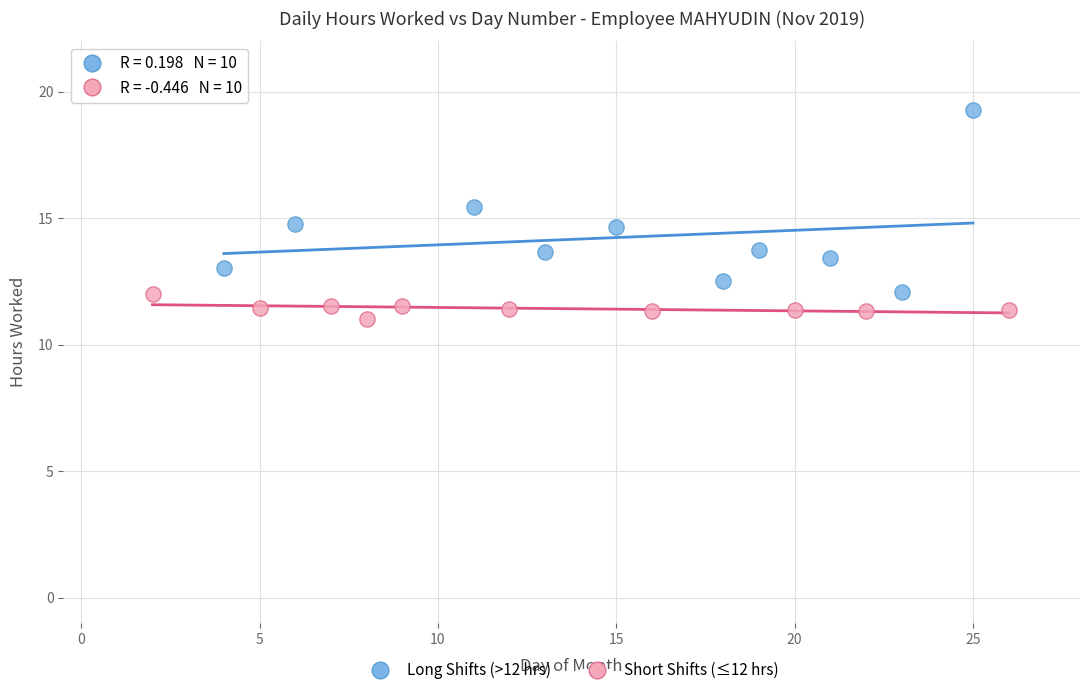

Which series reaches the minimum Y coordinate?

Short Shifts (≤12 hrs)